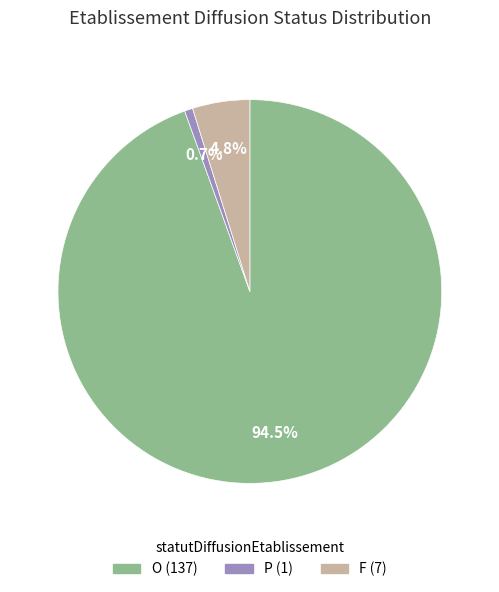

Is P the majority of the pie?

No